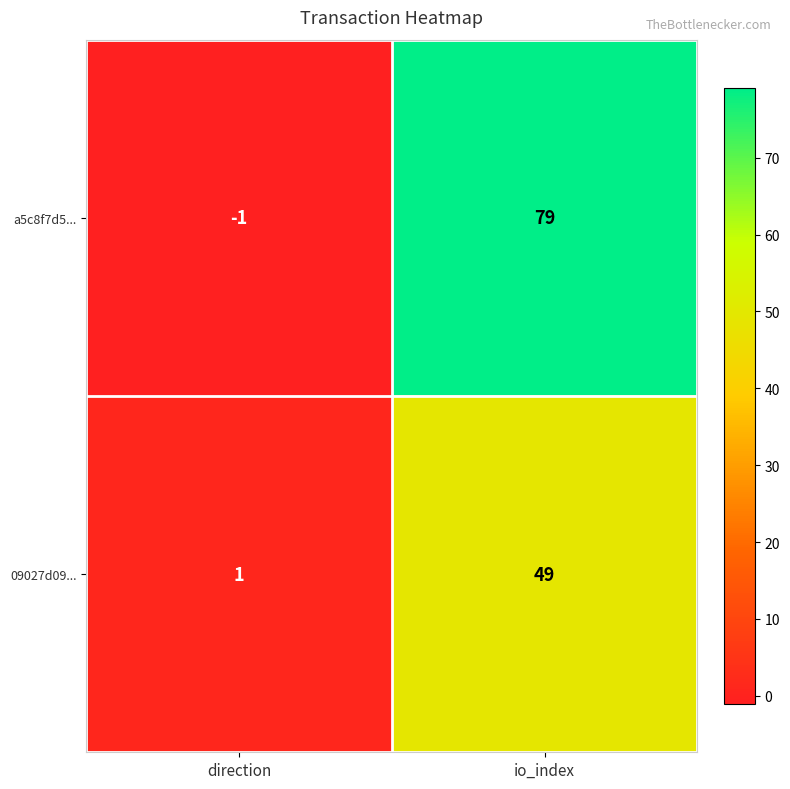

How many series are shown in this chart?

2